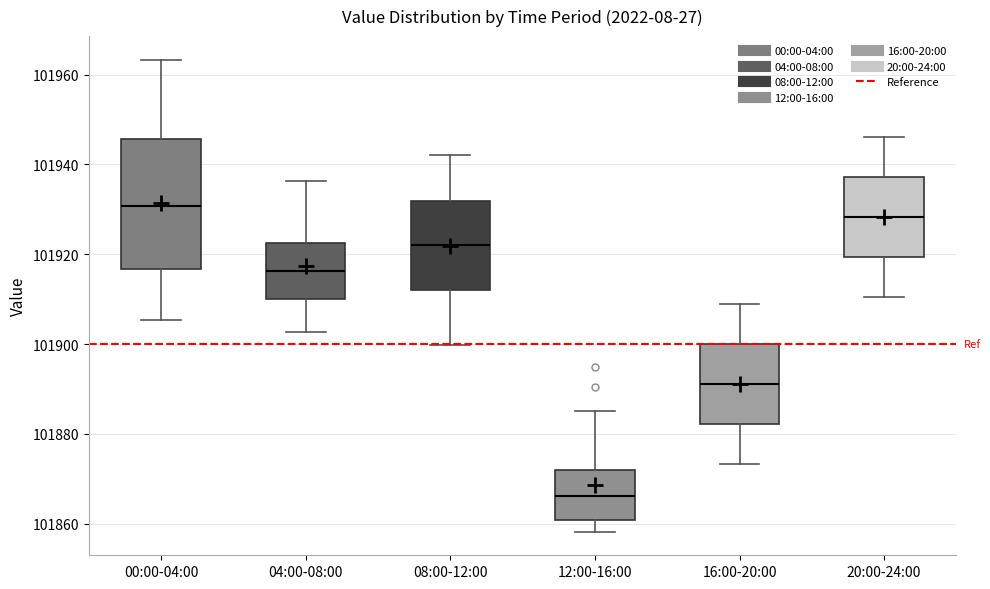

Reading left to right, transcribe this box plot: for each box, give where its median line is, the range the box spans, and where its two whiskers end, as read against the y-axis. The values are not printed on the chart, so give them approximately, as read against the axis.

00:00-04:00: median 101930, box 101916 to 101946, whiskers 101906 to 101964
04:00-08:00: median 101916, box 101910 to 101922, whiskers 101902 to 101936
08:00-12:00: median 101922, box 101912 to 101932, whiskers 101900 to 101942
12:00-16:00: median 101866, box 101860 to 101872, whiskers 101858 to 101886
16:00-20:00: median 101892, box 101882 to 101900, whiskers 101874 to 101908
20:00-24:00: median 101928, box 101920 to 101938, whiskers 101910 to 101946